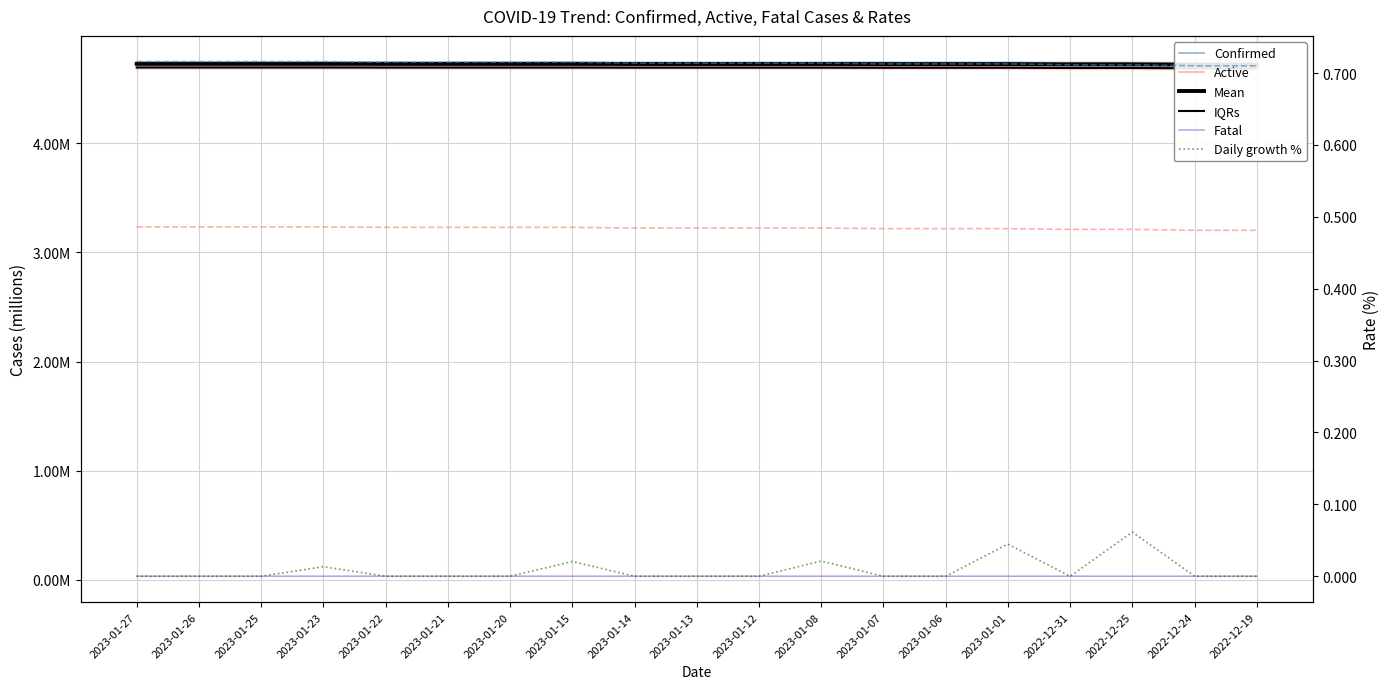

How many times do Daily growth, % and Fatal cases cross each other?

4